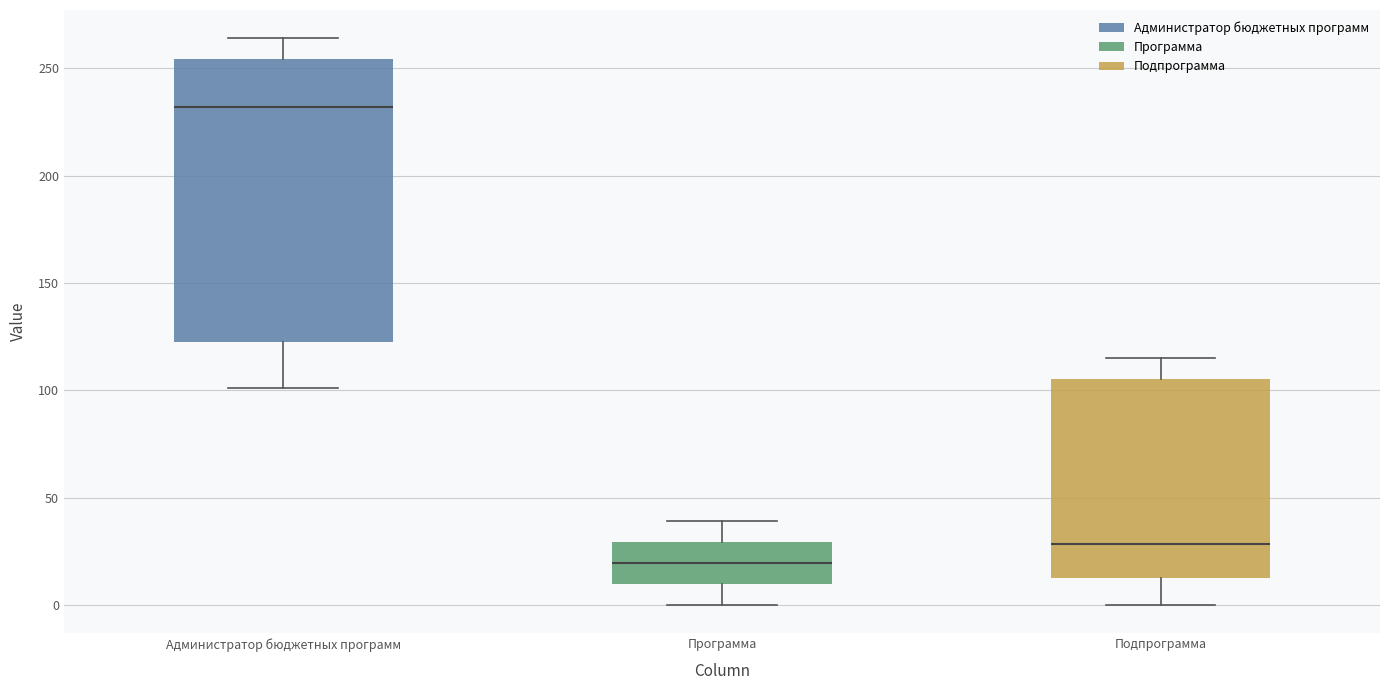

Which box's median line is the lowest?

Программа